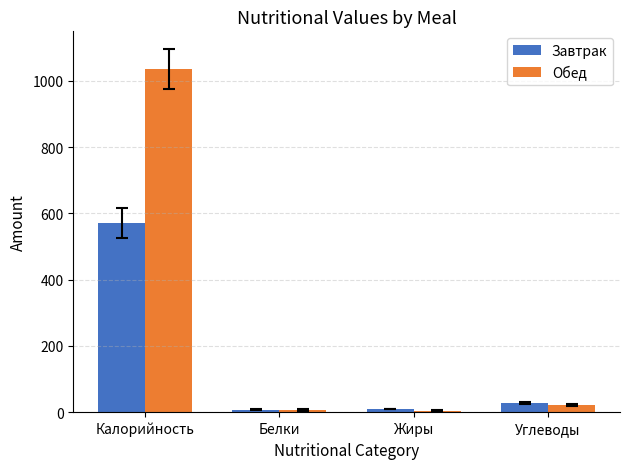

The Обед series shows 4.0 at Жиры. True or false?

True